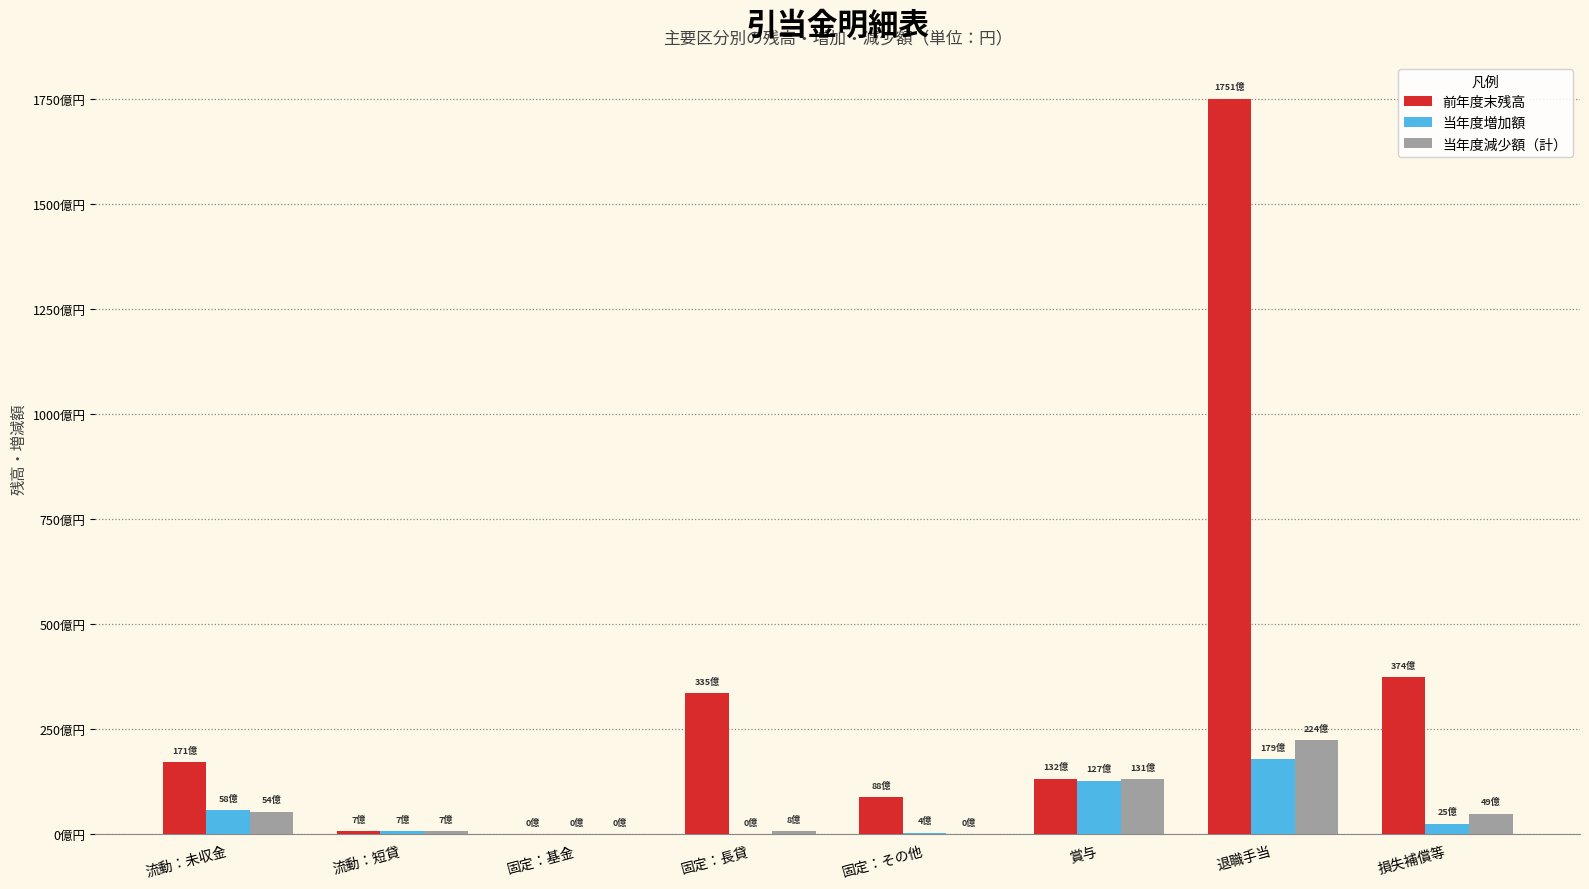

True or false: 前年度末残高 has a value of 17096034567 at 流動：未収金.

True